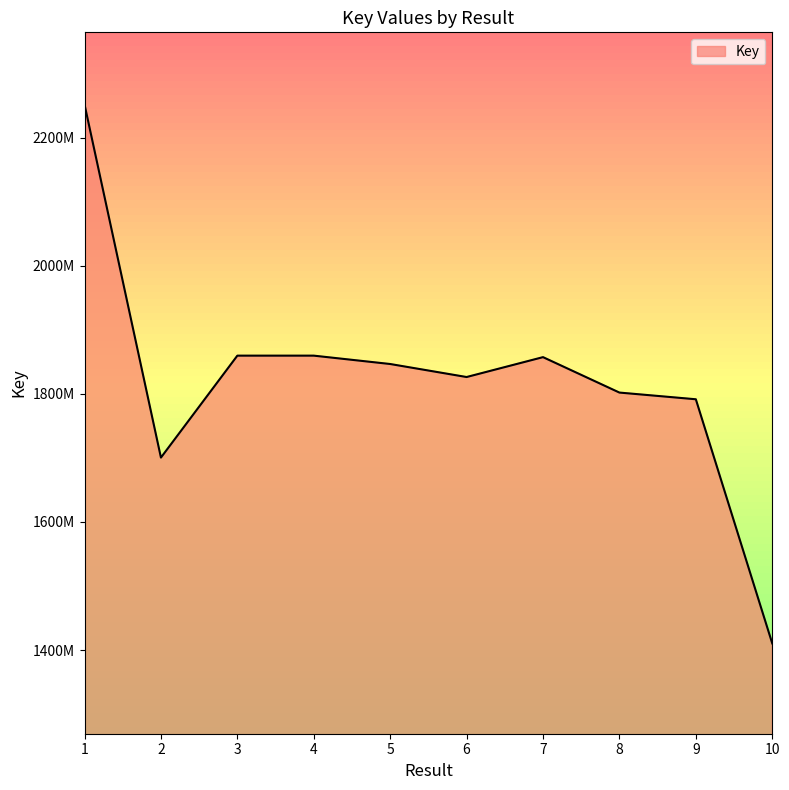

Does the chart display data point markers on the line(s)?

No